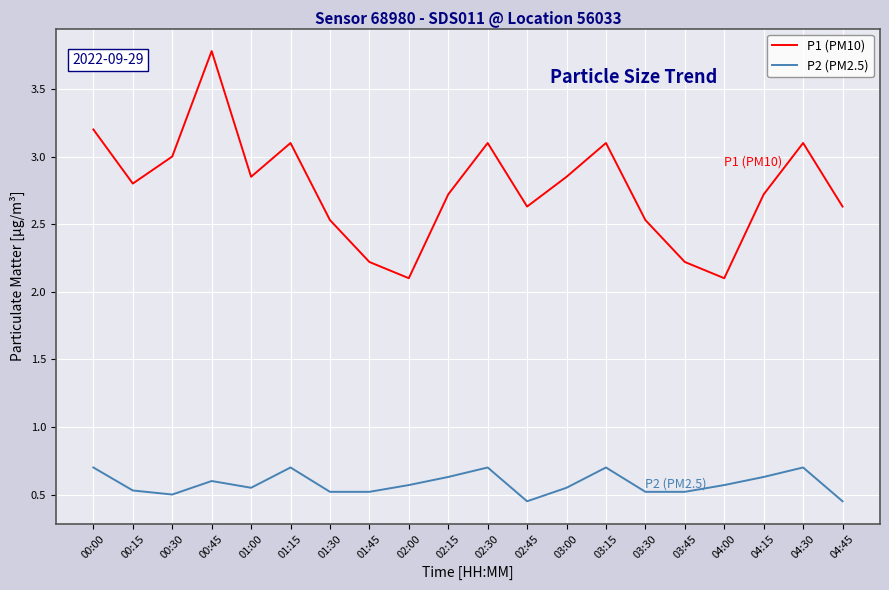

What is the difference between the P1 (PM10) values at 02:15 and 01:00?

0.1